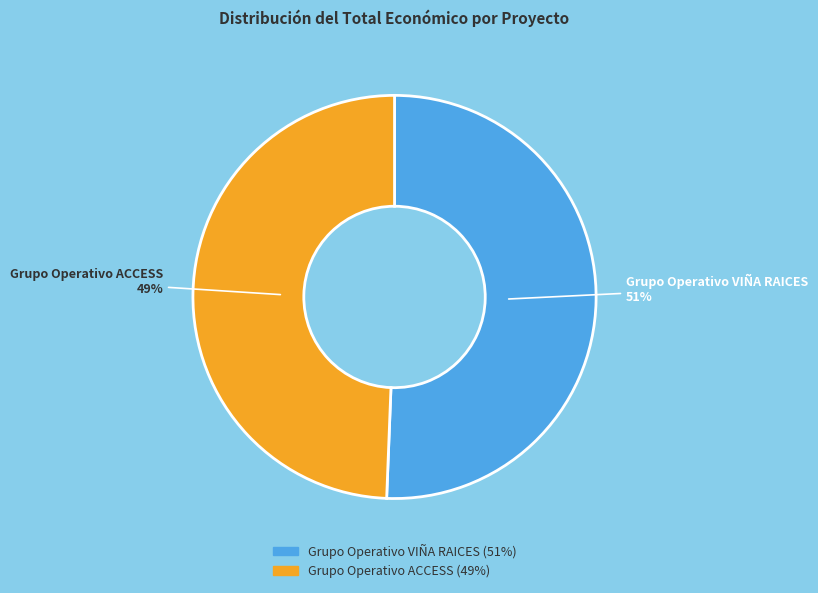

To the nearest percent, what is the average slice percentage?

50%